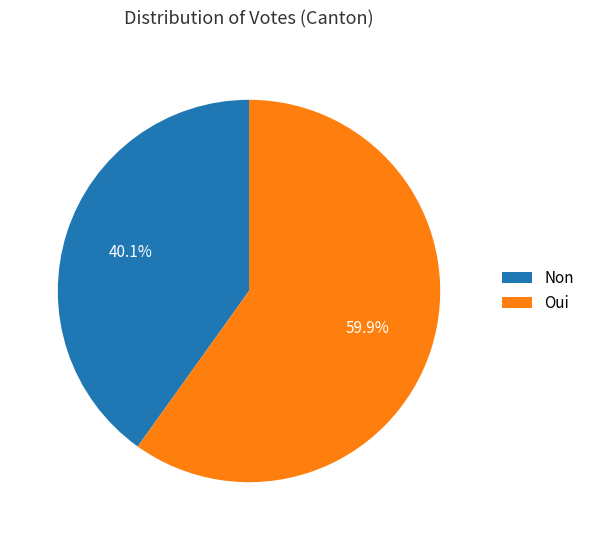

To the nearest percent, what portion does Oui represent?

60%